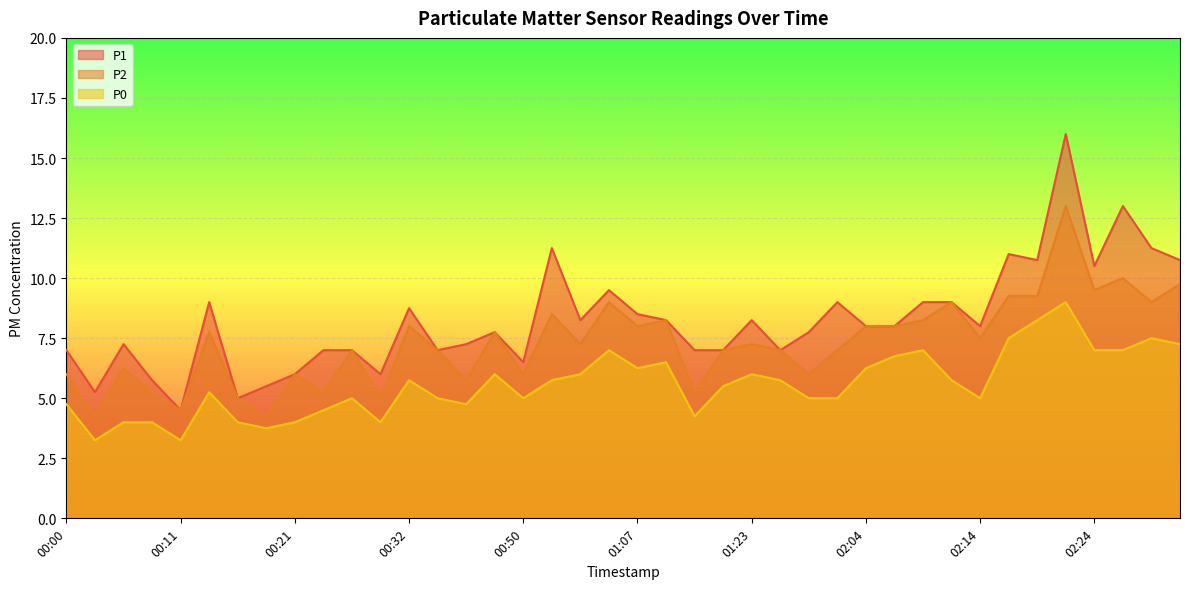

Does the chart display data point markers on the line(s)?

No